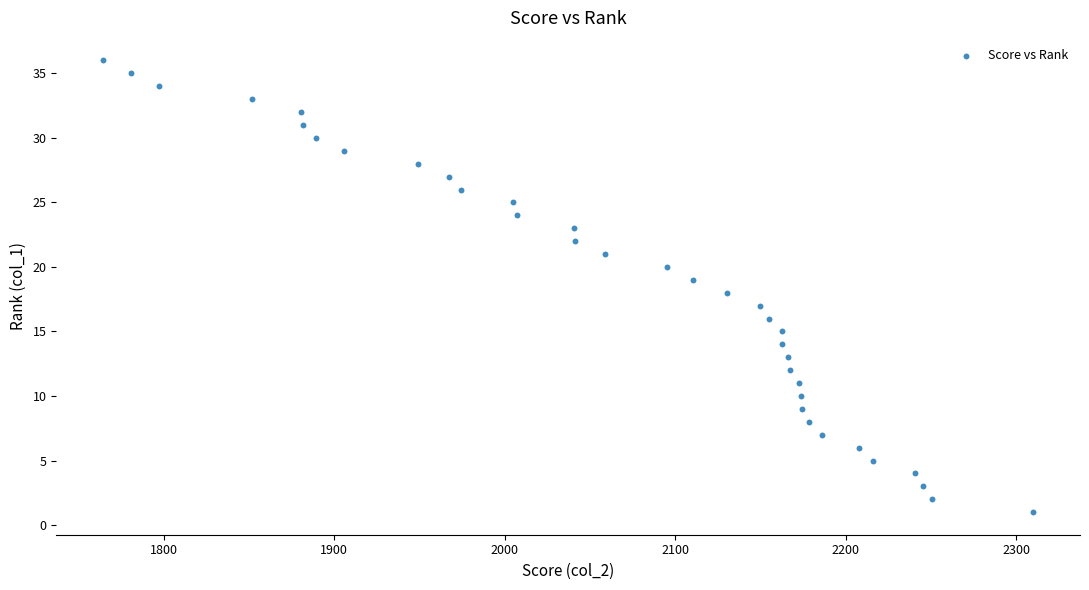

What is the range of Y values (max minus min)?

35